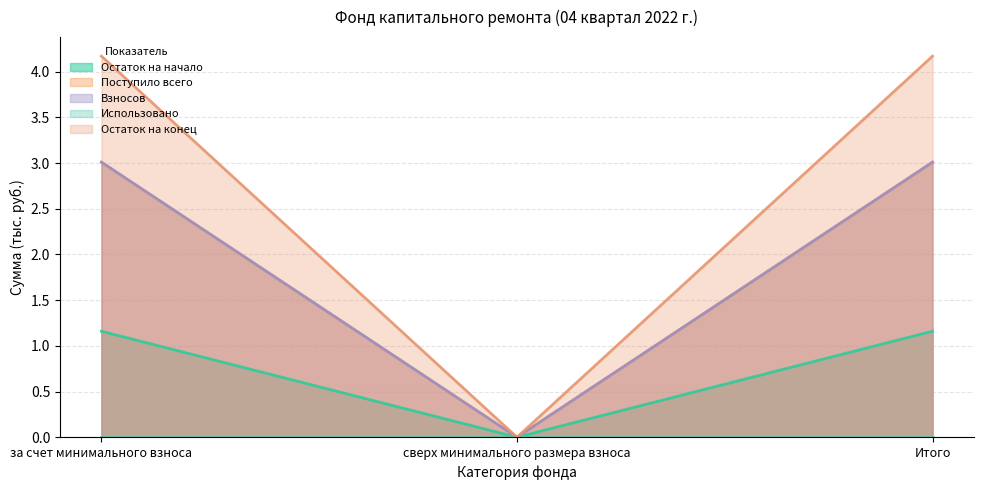

At how many categories does at least one series exceed 3?

2